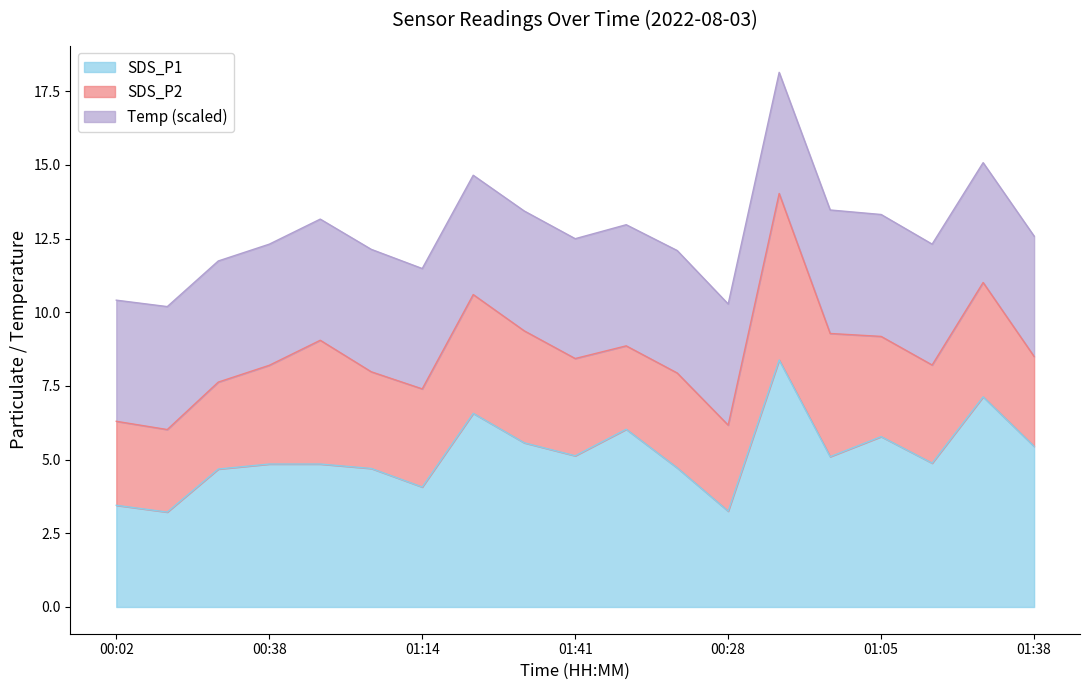

True or false: Temp has more than 1 interior local peaks.

True